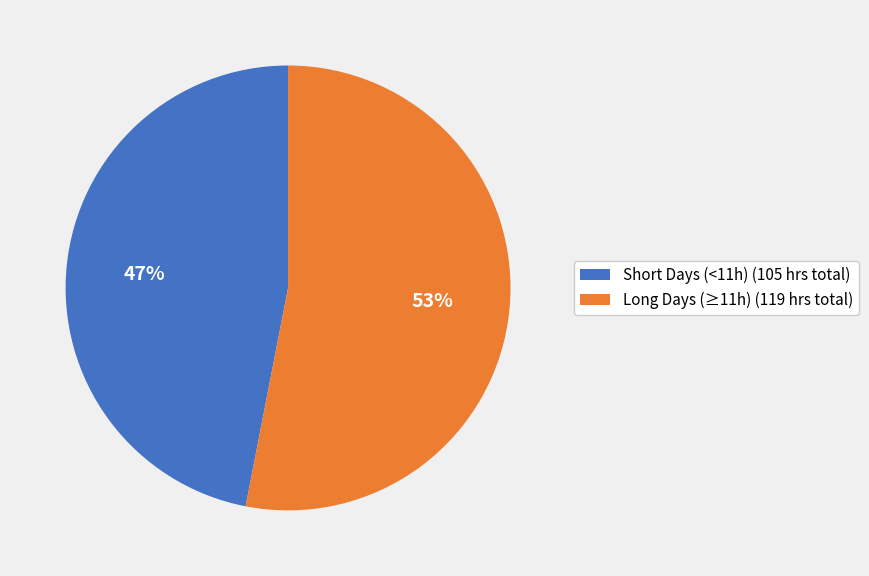

Count the number of slices in the pie.

2